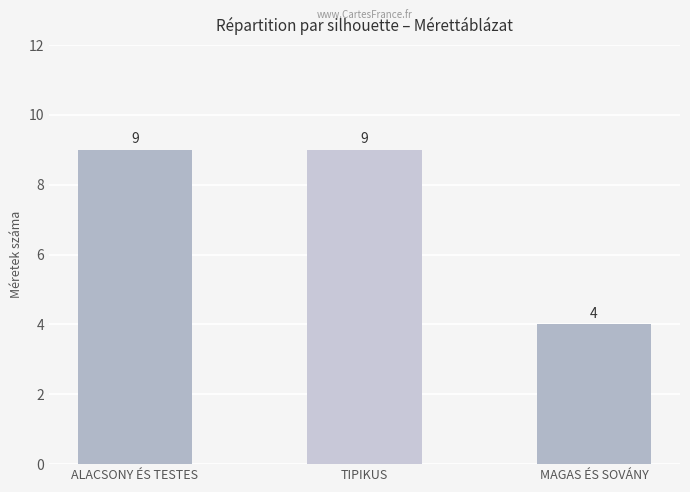

Count the values in the range 4 to 9.

3